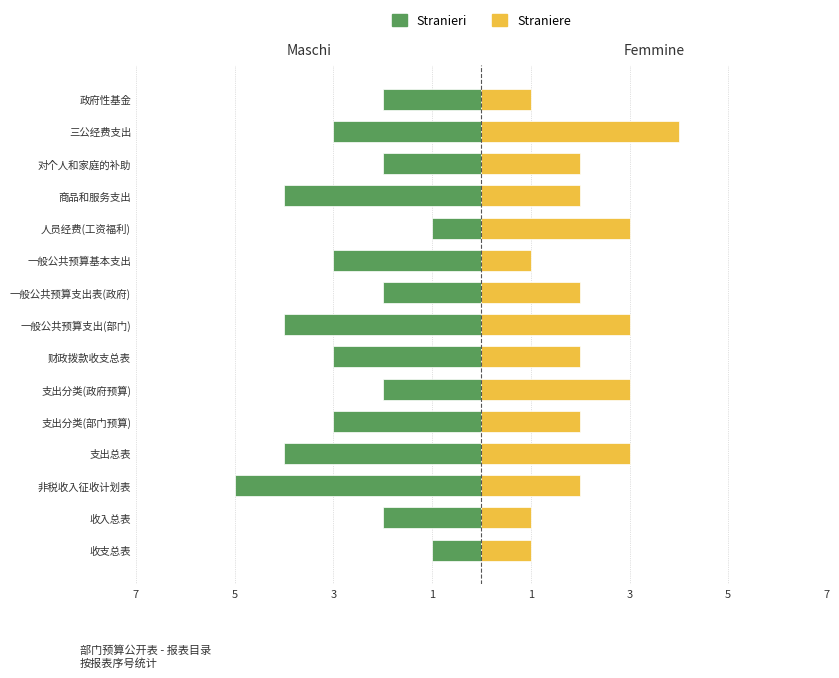

Reading right to left, transcribe all the data shown in this chart.

Stranieri: -2	-3	-2	-4	-1	-3	-2	-4	-3	-2	-3	-4	-5	-2	-1
Straniere: 1	4	2	2	3	1	2	3	2	3	2	3	2	1	1